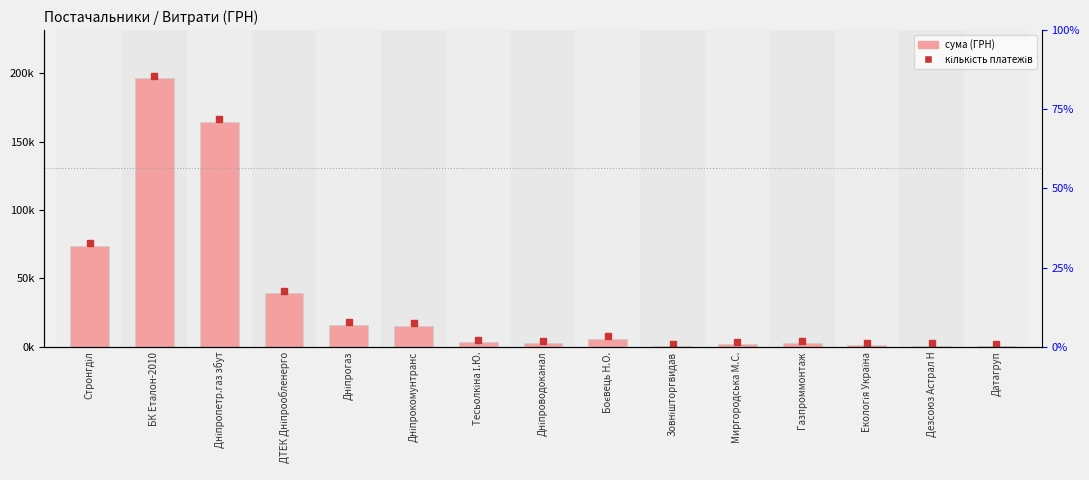

How many bars are there in total?

15